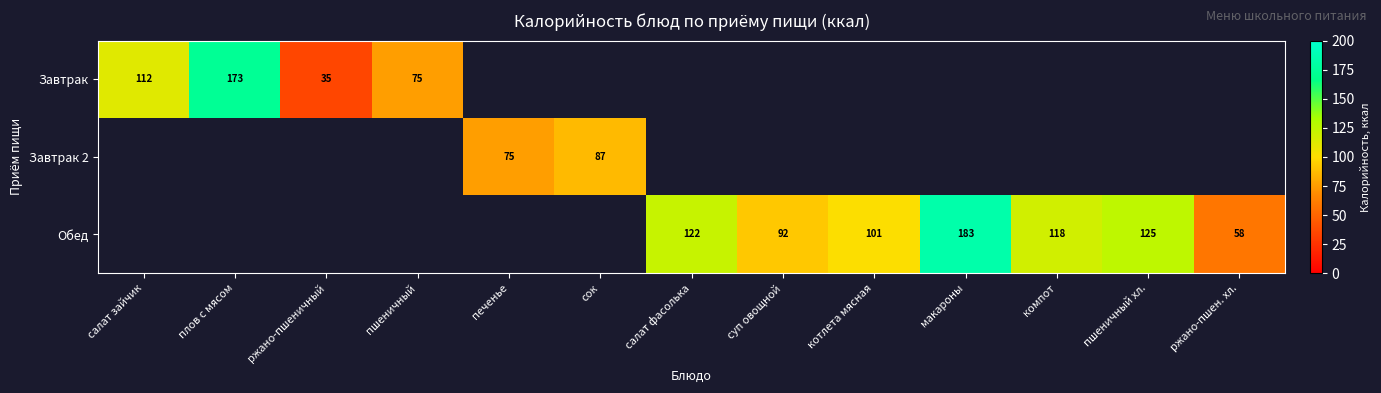

Is the value of Обед at суп овощной greater than the value of Завтрак at пшеничный?

Yes